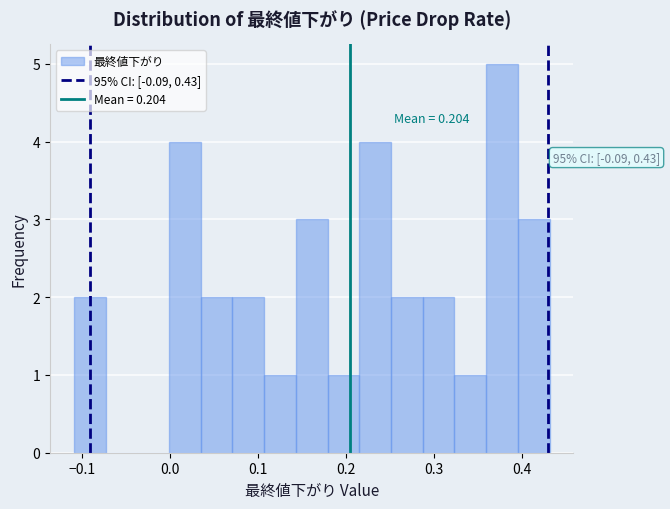

Read against the x-axis, roughly where is the centre of the tallest bar?

0.38